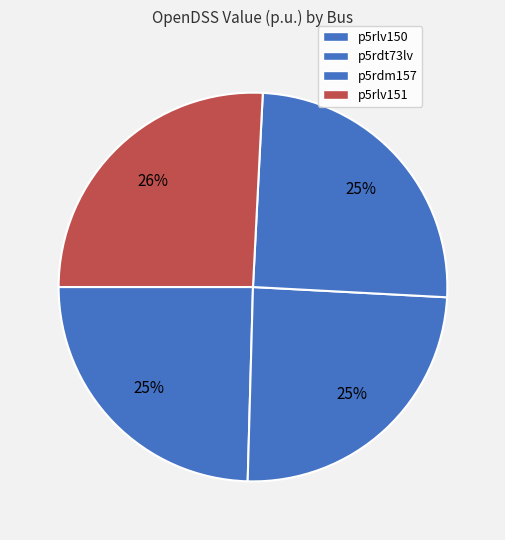

To the nearest percent, what portion does p5rdm157 represent?

25%